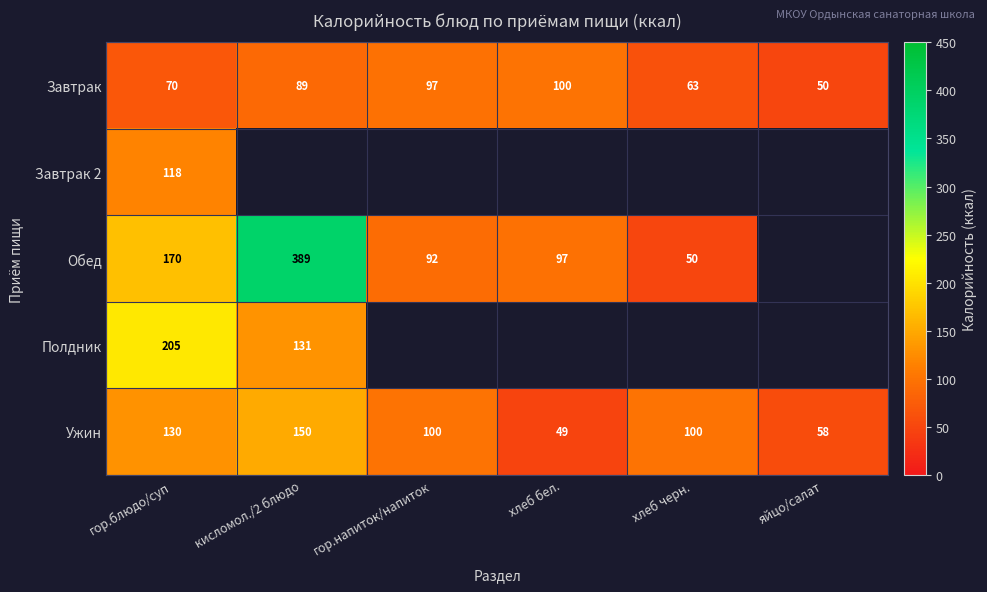

What is the sum of the Завтрак values at яйцо/салат and хлеб бел.?

150